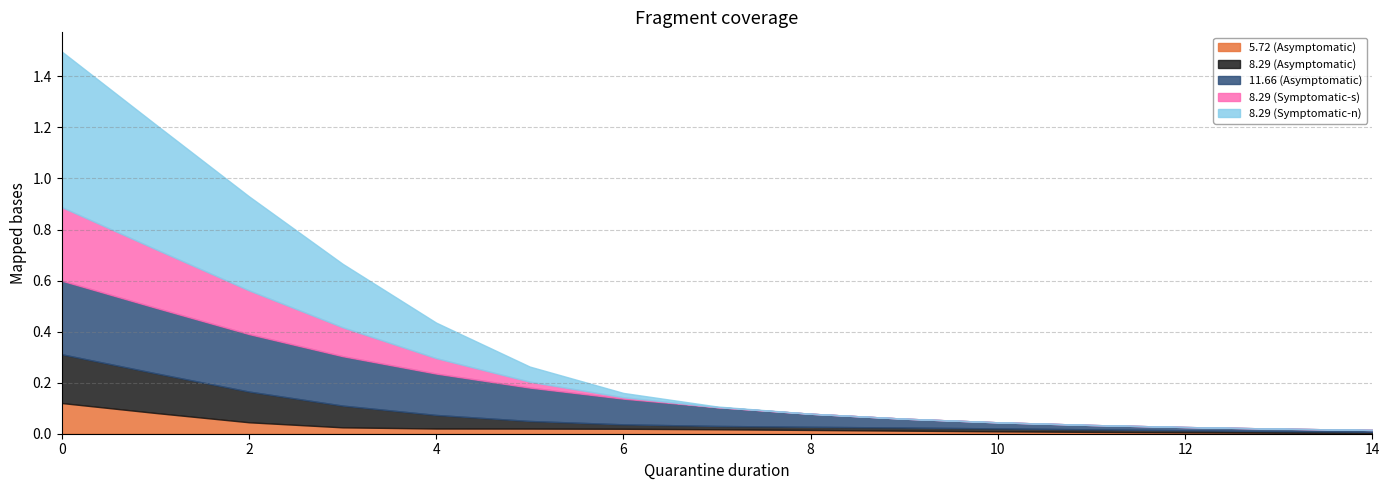

Which series changed the most between 3 and 6?

8.29 (Symptomatic-n)